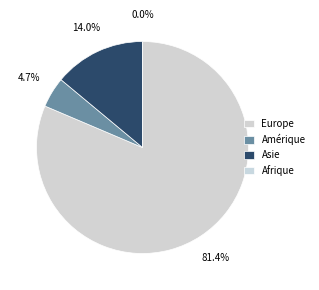

True or false: Afrique accounts for 14% of the total.

False